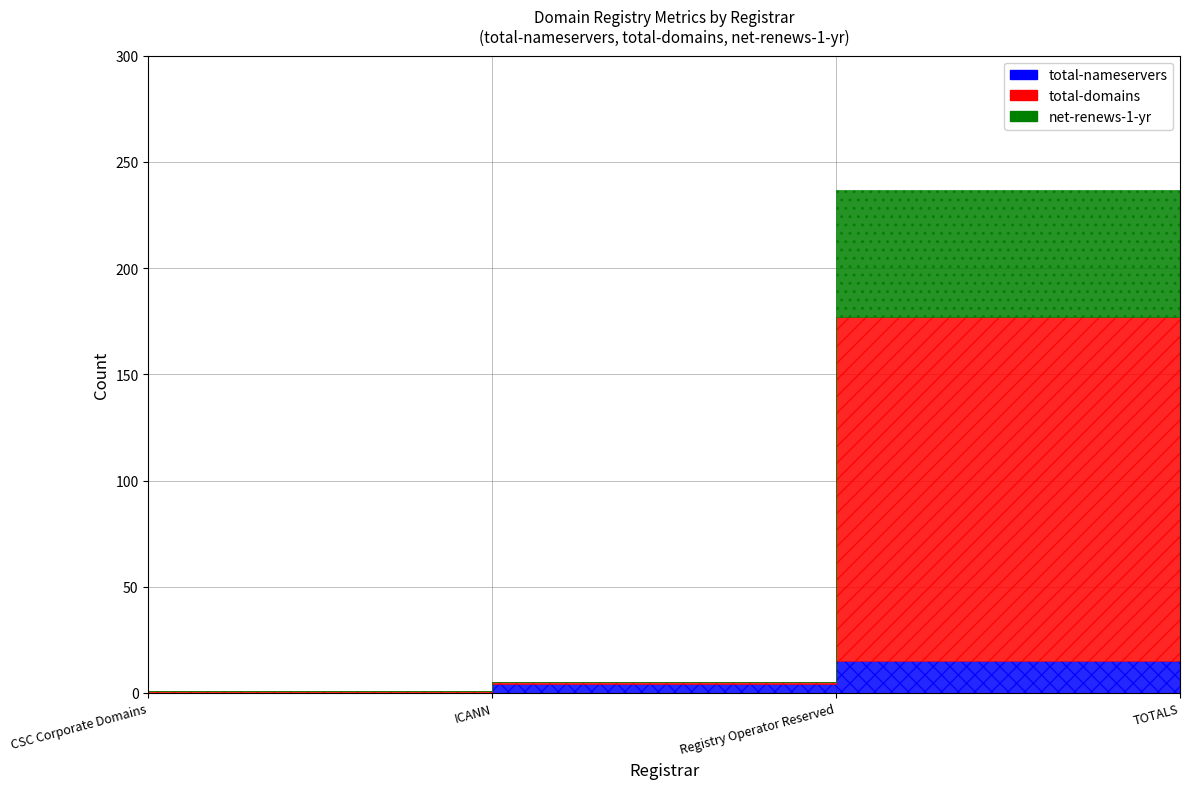

What position from the left is CSC Corporate Domains?

1